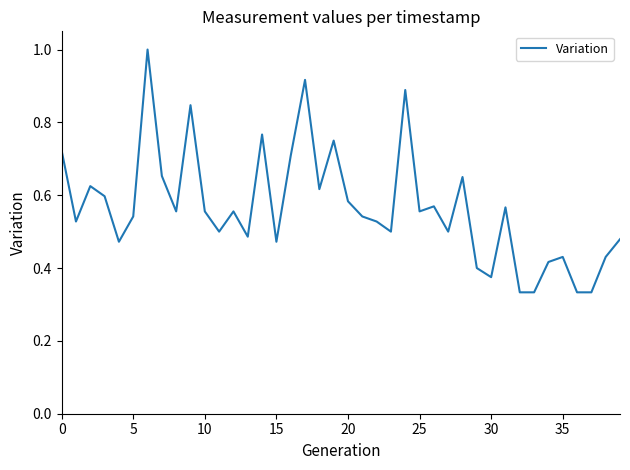

What is the greatest value displayed?

1.0